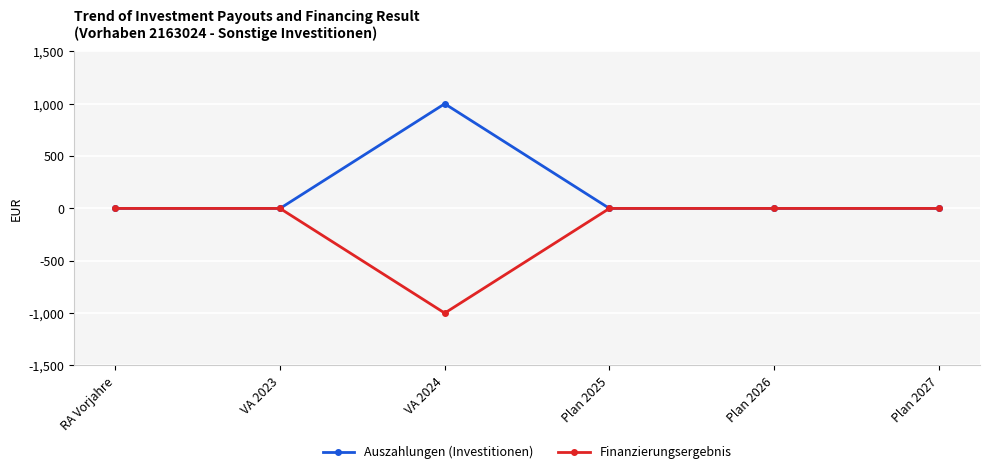

Reading left to right, what are all the values shown in this chart?

Auszahlungen (Investitionen): 0	0	1000	0	0	0
Finanzierungsergebnis: 0	0	-1000	0	0	0